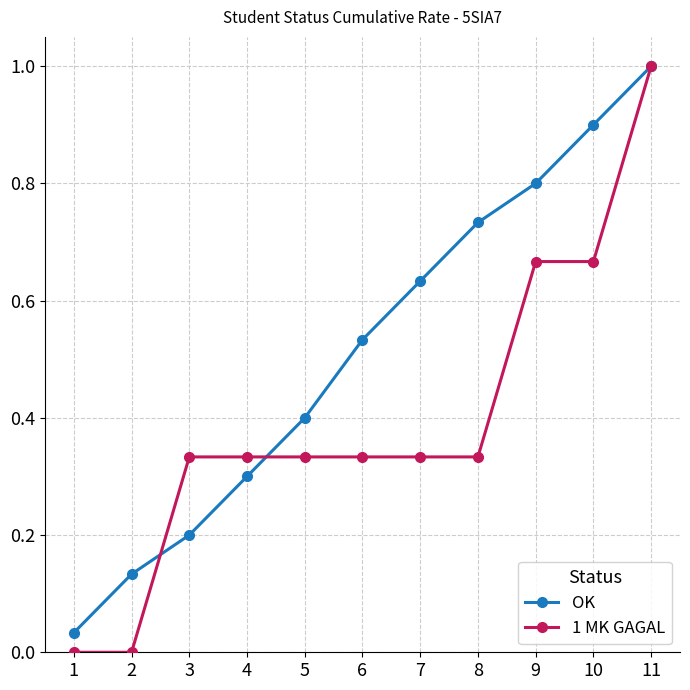

What are all the series names shown in the legend?

OK, 1 MK GAGAL